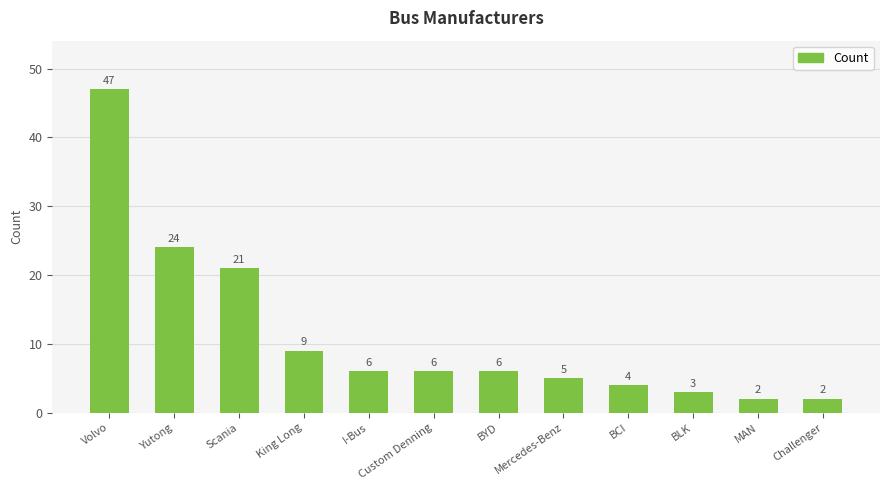

What is the greatest value displayed?

47